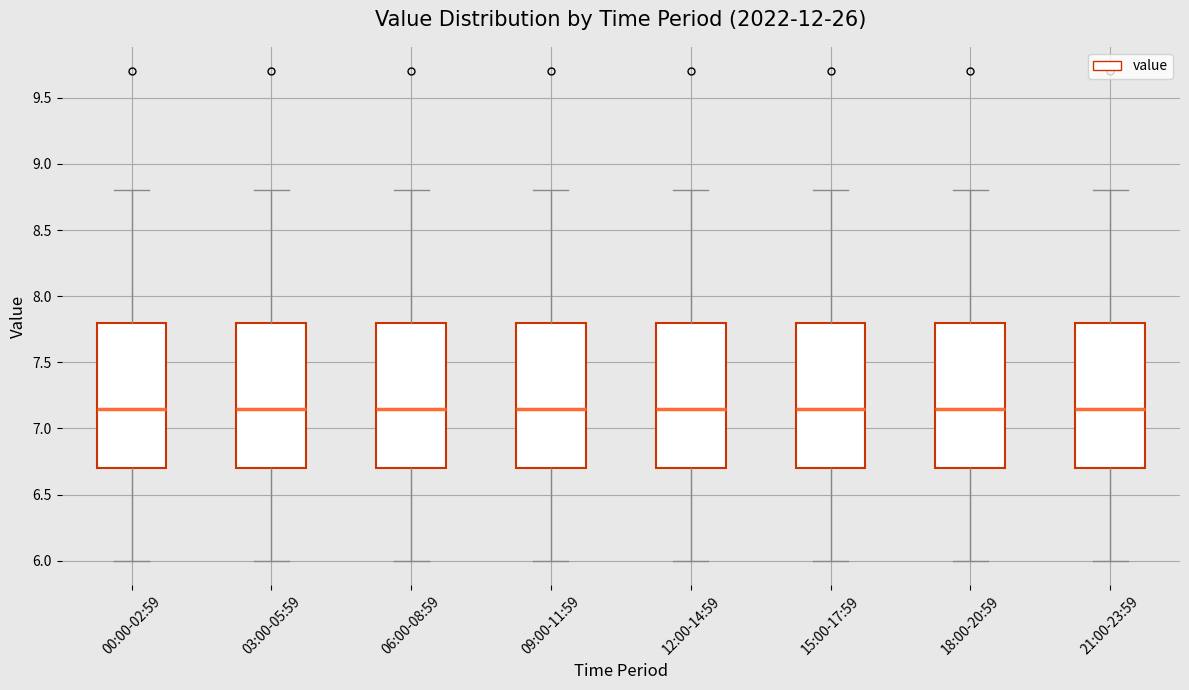

Reading left to right, read every box against the y-axis: the position of its median line, the range the box covers, and the ends of its whiskers. The values are not printed on the chart, so give them approximately, as read against the axis.

00:00-02:59: median 7.15, box 6.70 to 7.80, whiskers 6.00 to 8.80
03:00-05:59: median 7.15, box 6.70 to 7.80, whiskers 6.00 to 8.80
06:00-08:59: median 7.15, box 6.70 to 7.80, whiskers 6.00 to 8.80
09:00-11:59: median 7.15, box 6.70 to 7.80, whiskers 6.00 to 8.80
12:00-14:59: median 7.15, box 6.70 to 7.80, whiskers 6.00 to 8.80
15:00-17:59: median 7.15, box 6.70 to 7.80, whiskers 6.00 to 8.80
18:00-20:59: median 7.15, box 6.70 to 7.80, whiskers 6.00 to 8.80
21:00-23:59: median 7.15, box 6.70 to 7.80, whiskers 6.00 to 8.80